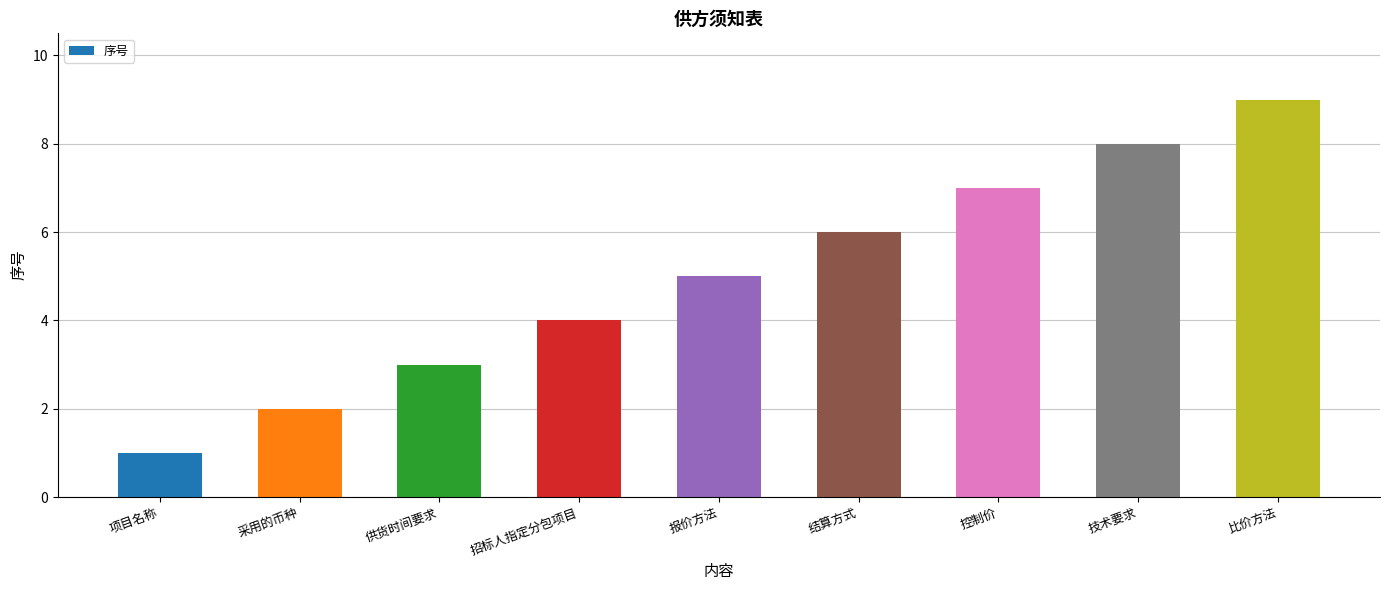

Reading left to right, transcribe all the data shown in this chart.

项目名称=1	采用的币种=2	供货时间要求=3	招标人指定分包项目=4	报价方法=5	结算方式=6	控制价=7	技术要求=8	比价方法=9